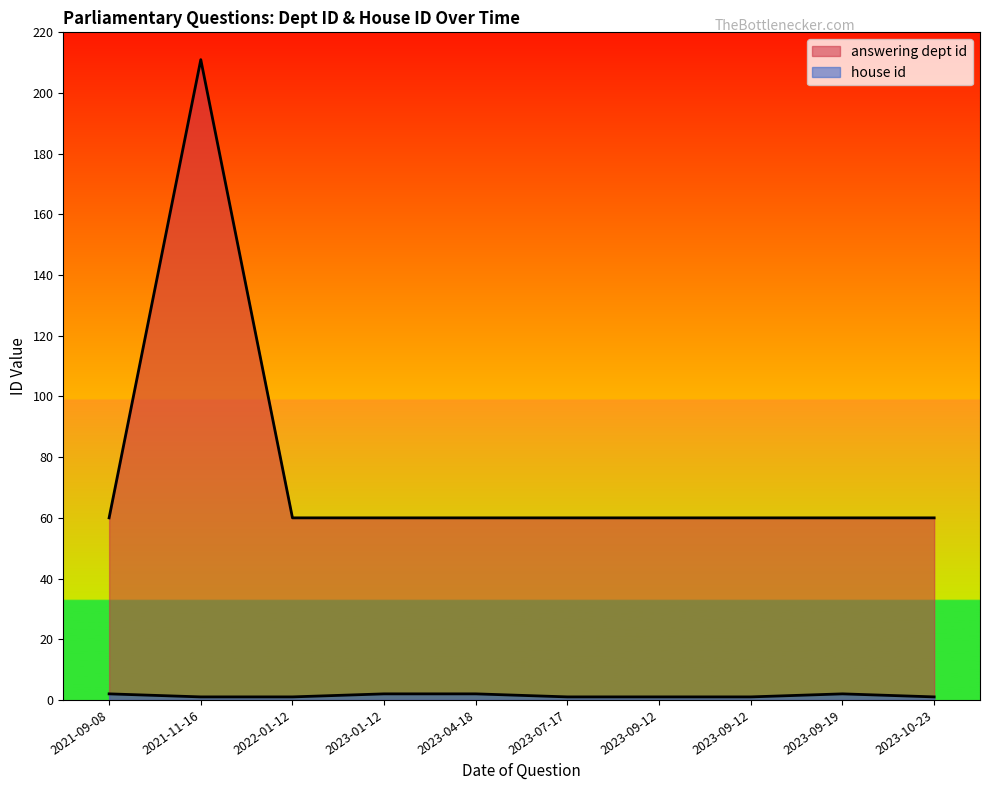

True or false: house id has a value of 1 at 2023-10-23.

True